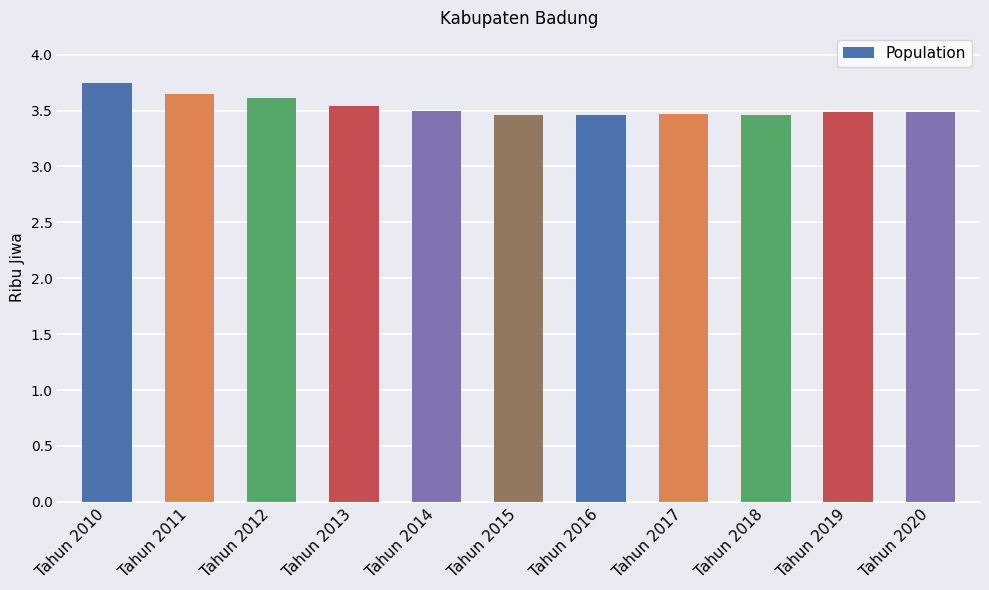

What is the value of the 8th bar from the left?

3.5